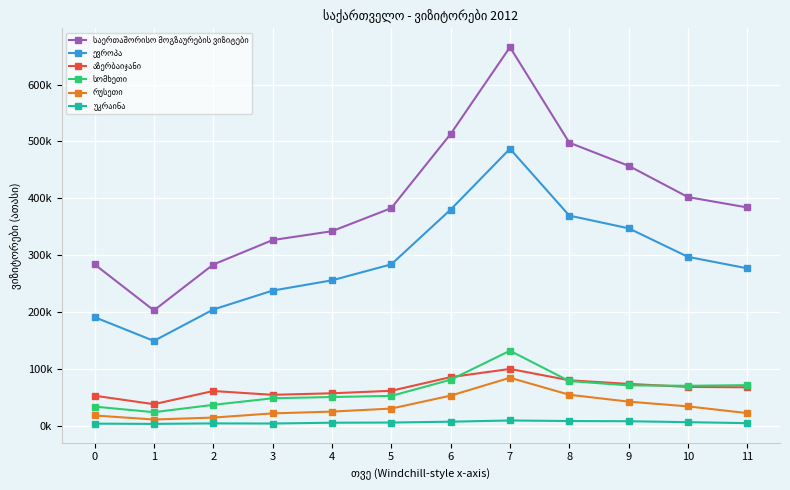

Does the chart have visible grid lines?

Yes